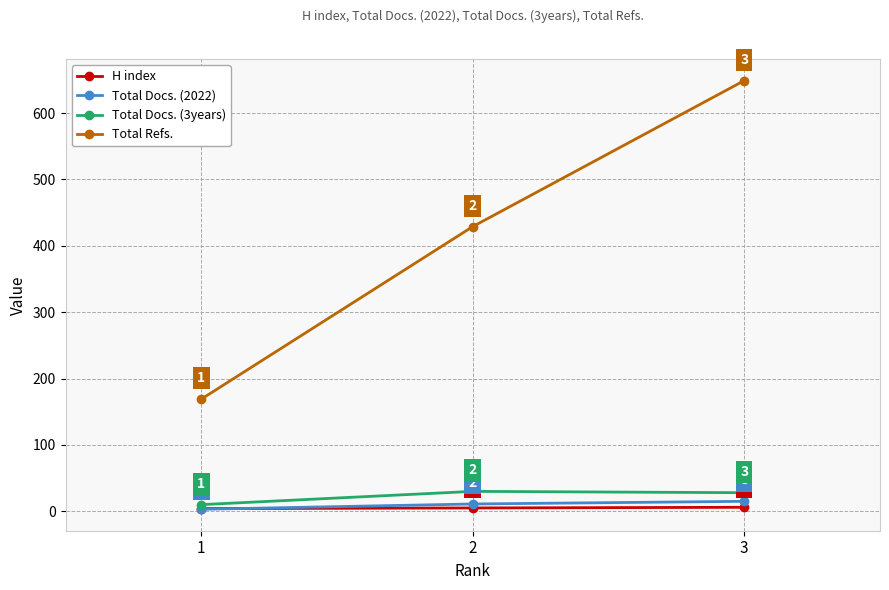

Does the chart have visible grid lines?

Yes